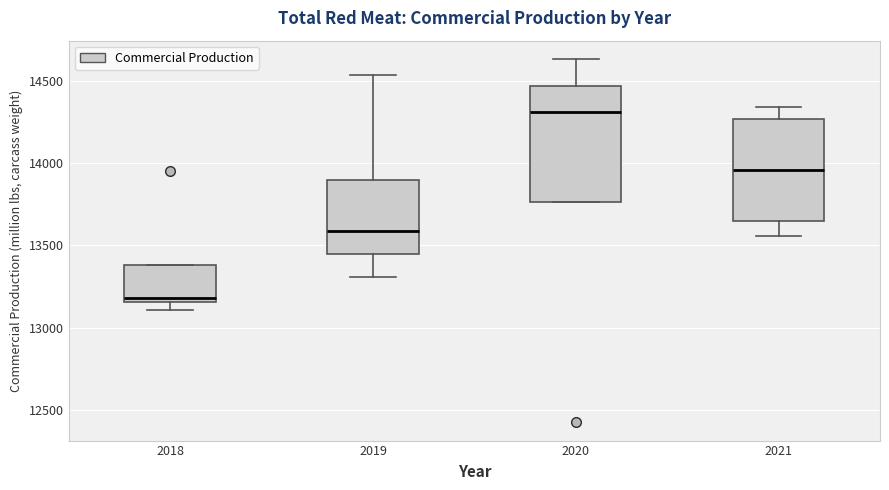

Reading left to right, read every box against the y-axis: the position of its median line, the range the box covers, and the ends of its whiskers. The values are not printed on the chart, so give them approximately, as read against the axis.

2018: median 13200, box 13150 to 13400, whiskers 13100 to 13400
2019: median 13600, box 13450 to 13900, whiskers 13300 to 14550
2020: median 14300, box 13750 to 14450, whiskers 13750 to 14650
2021: median 13950, box 13650 to 14250, whiskers 13550 to 14350